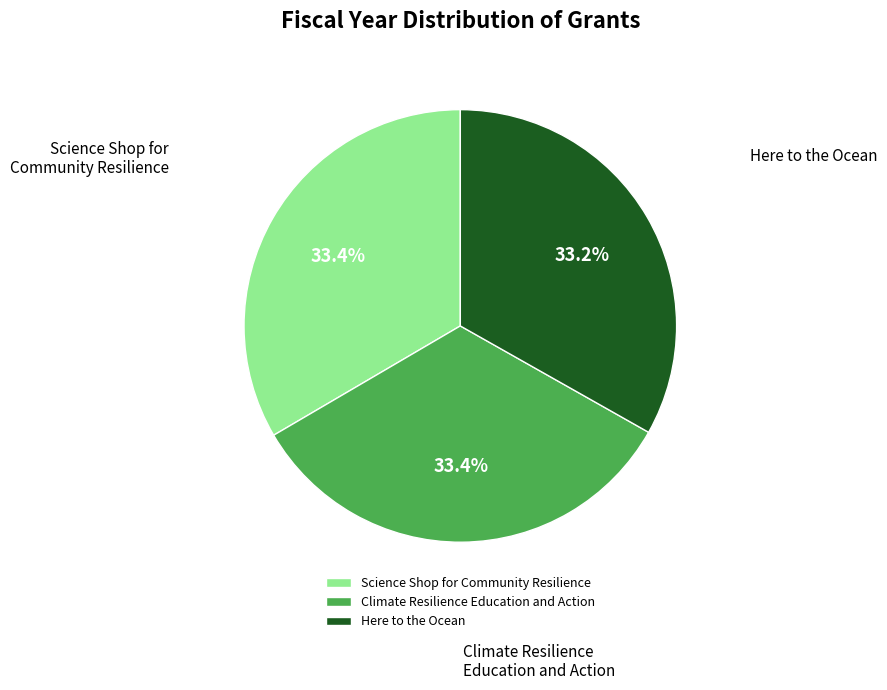

Approximately how many times larger is the value at Science Shop for Community Resilience compared to Here to the Ocean?

1.0